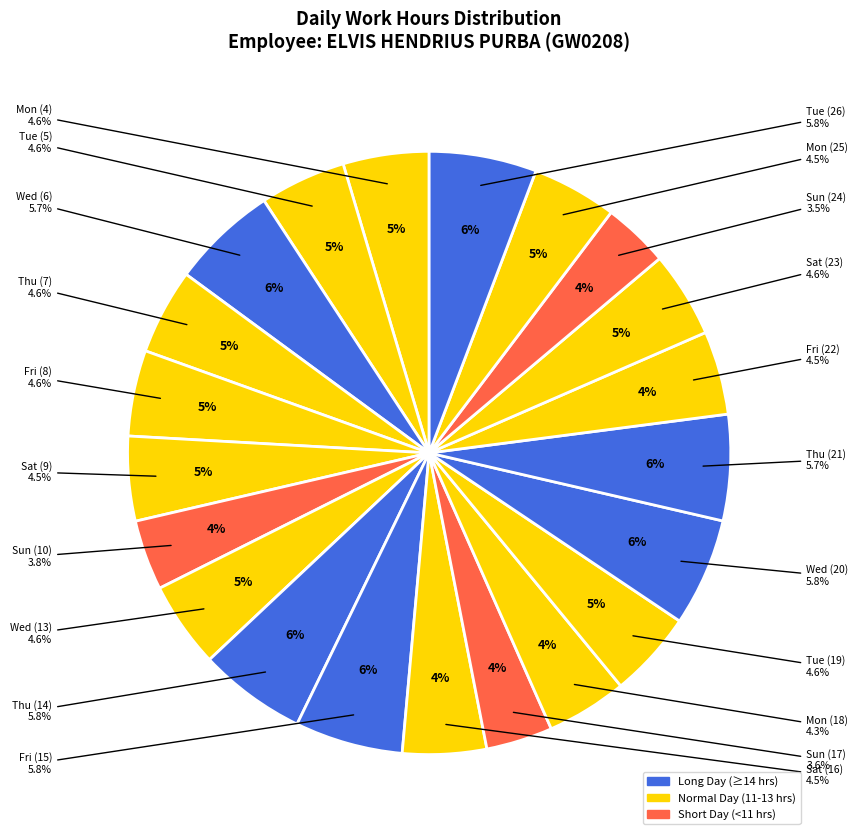

To the nearest percent, what percentage of the pie is Sun (17)?

4%